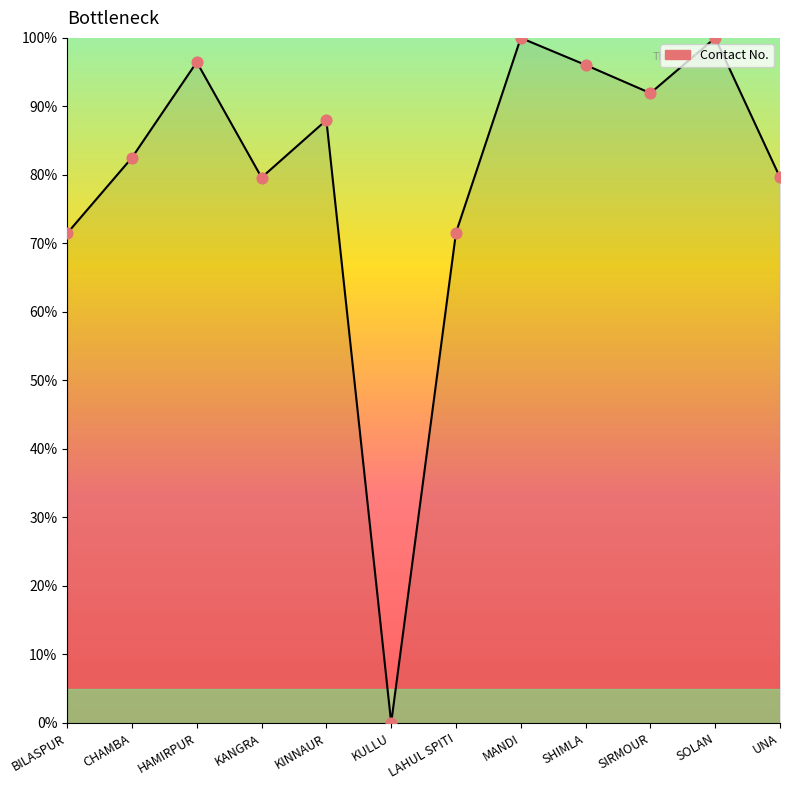

Approximately how many times larger is the value at CHAMBA compared to KINNAUR?

0.9